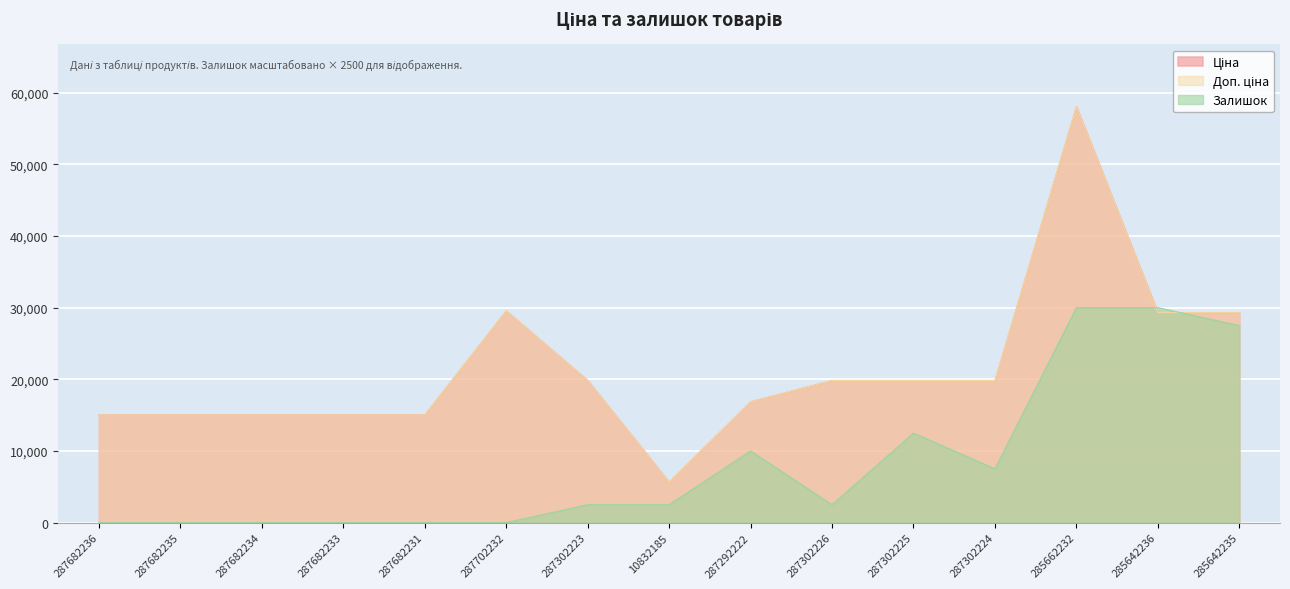

What position from the right is 287302226?

6